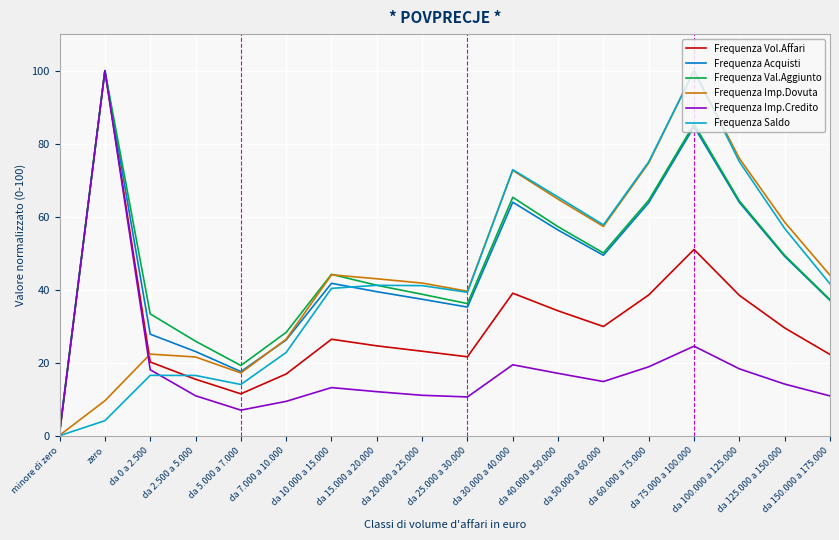

Where is Frequenza Imp.Credito nearest to the value 50?

da 75.000 a 100.000